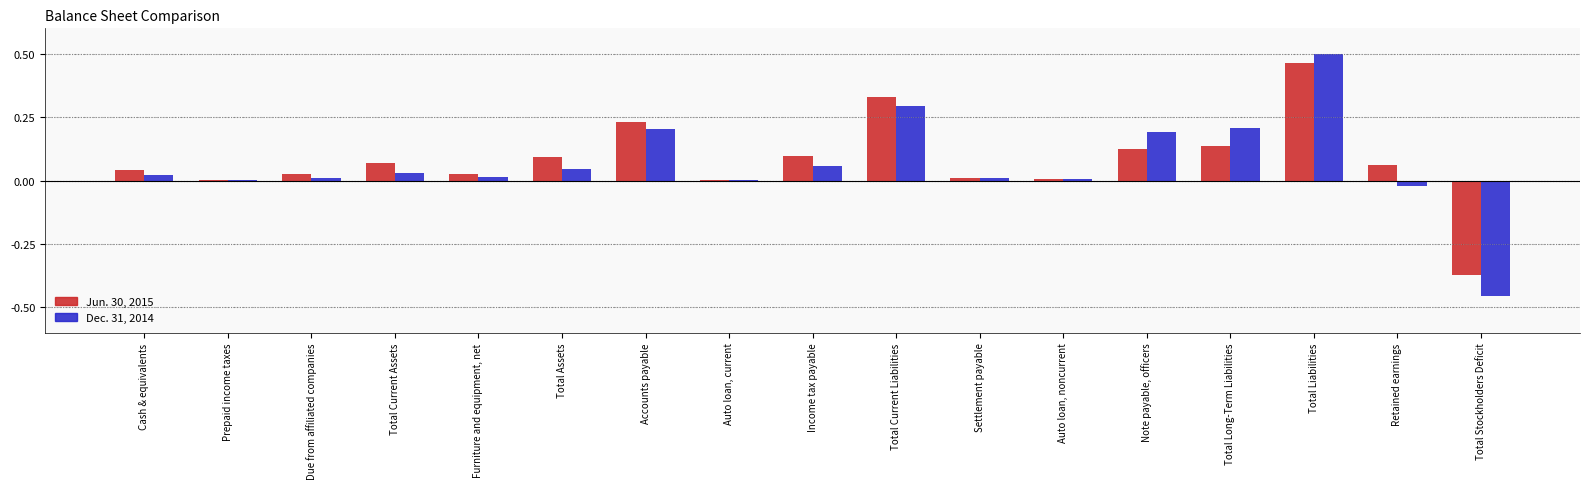

What is the sum of the Jun. 30, 2015 values at Total Current Liabilities and Accounts payable?

0.6